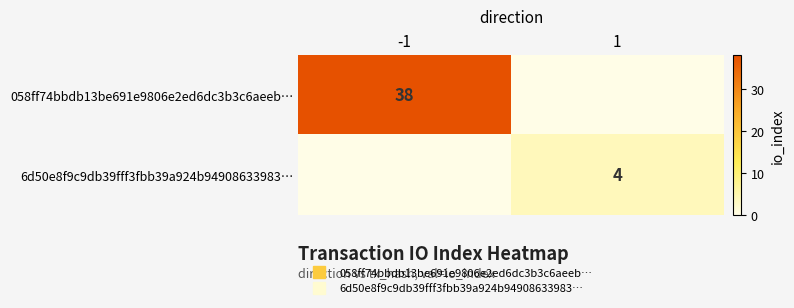

What is the difference between the highest and lowest values at -1?

38